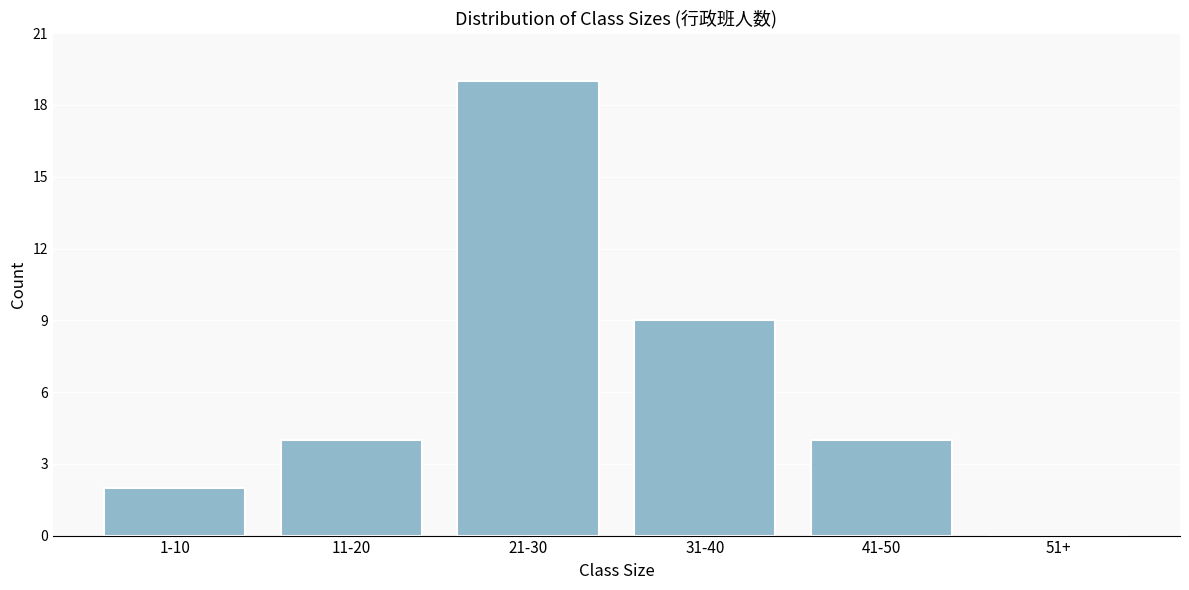

Reading left to right, what are all the values shown in this chart?

1-10=2	11-20=4	21-30=19	31-40=9	41-50=4	51+=0